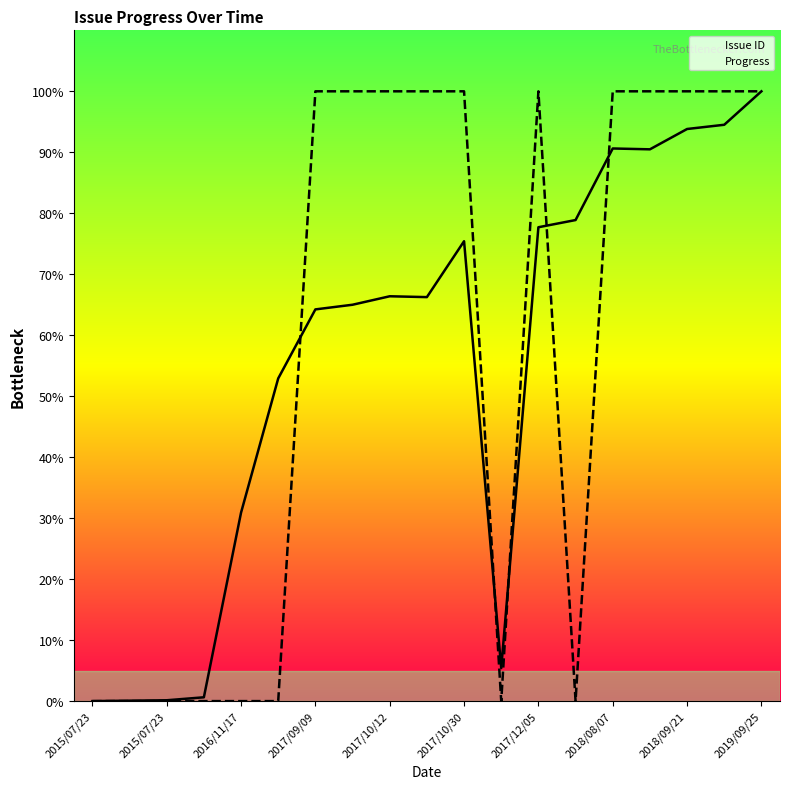

What is the difference between the Issue ID values at 2016/11/17 and 18?

99.9